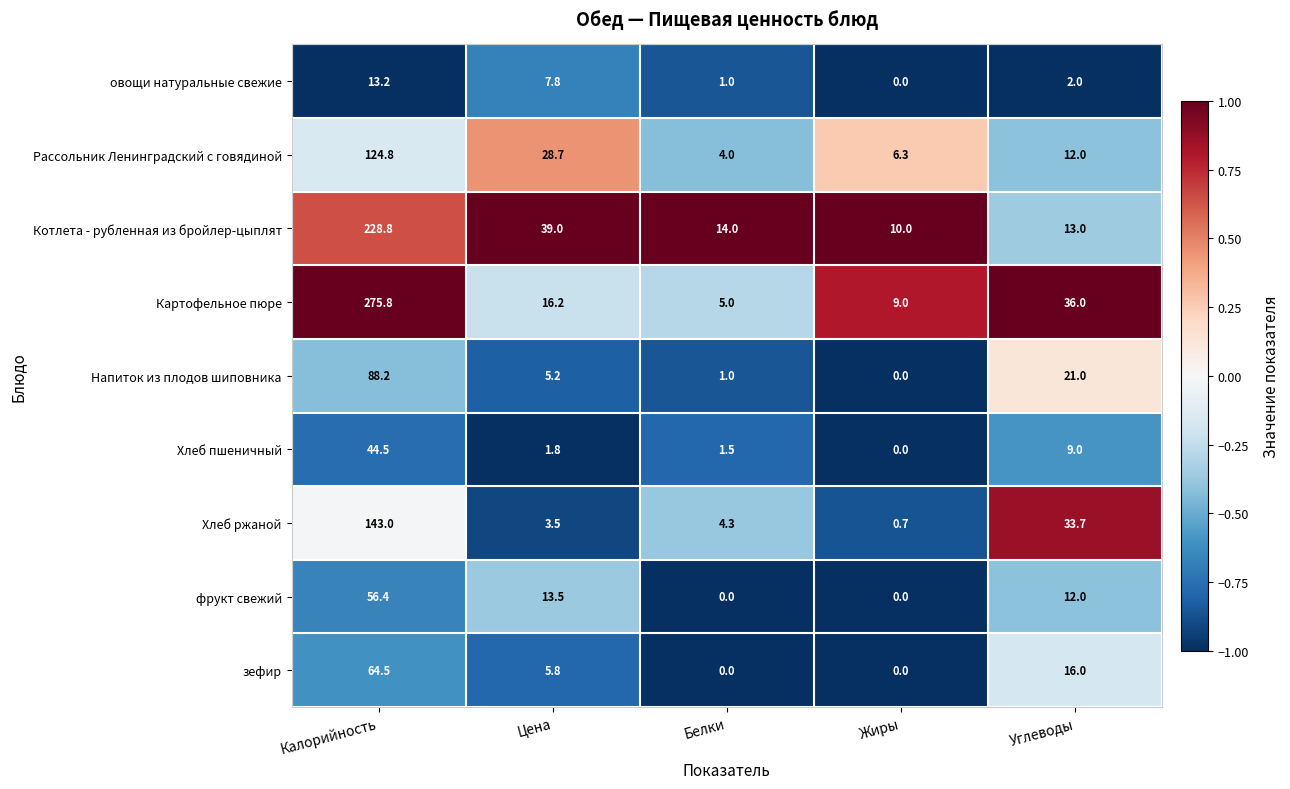

Count the number of categories in the chart.

5